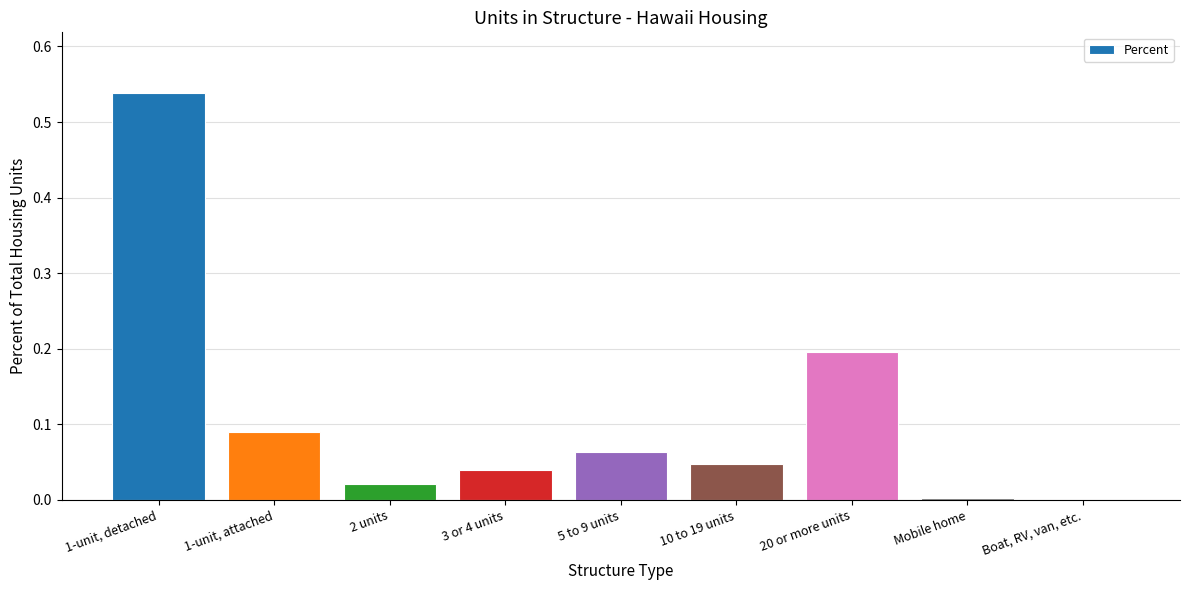

Are the bars horizontal?

No